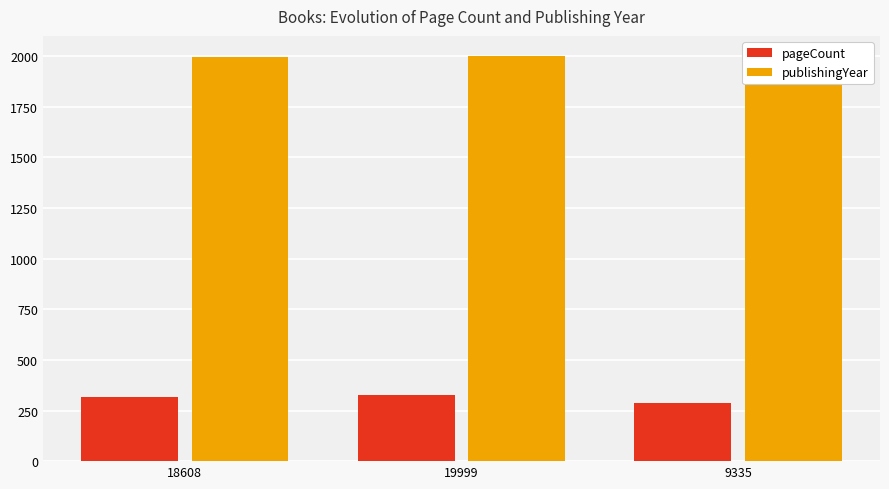

Read the pageCount value at 18608.

316